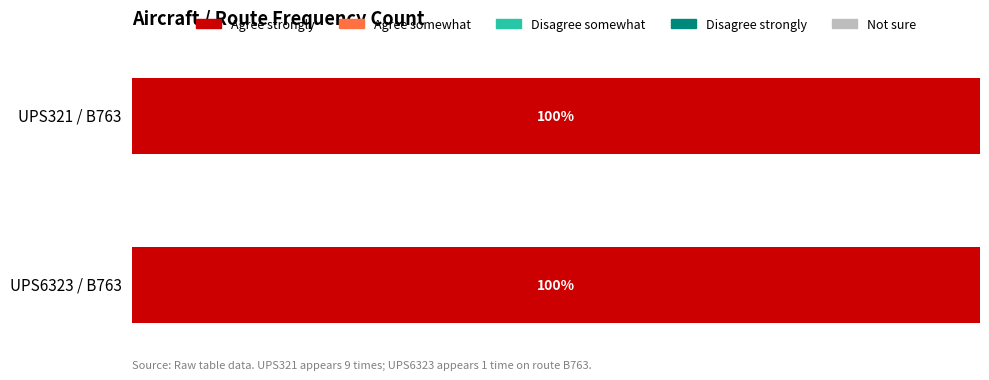

At which category is the sum across all series the highest?

UPS321 / B763